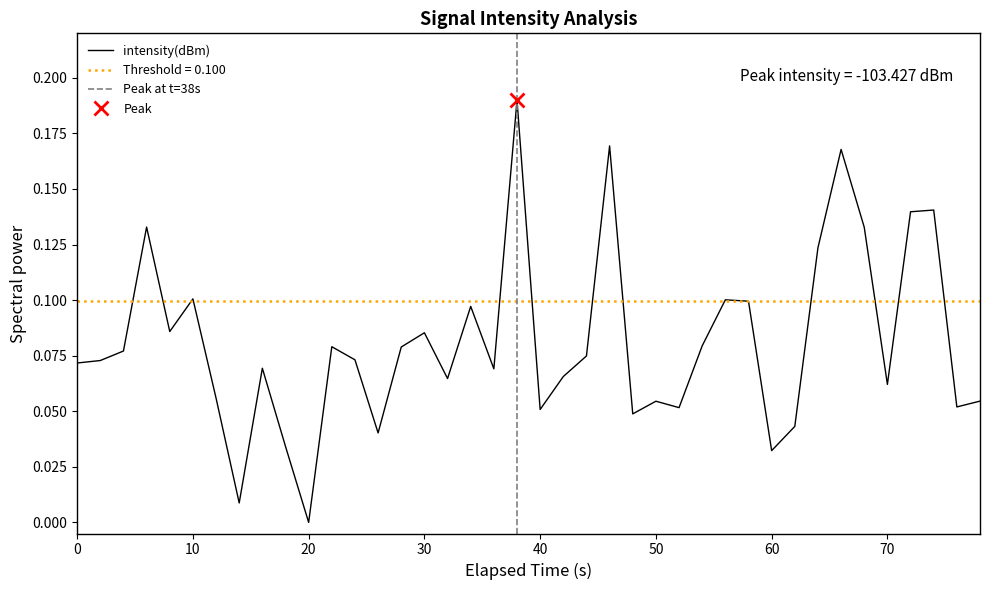

At which label does intensity(dBm) reach its minimum?

20